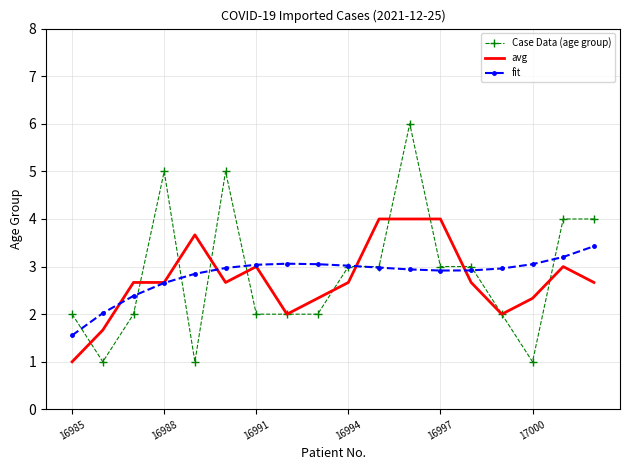

List the series in order of their peak value, highest first.

Case Data (age group), avg, fit